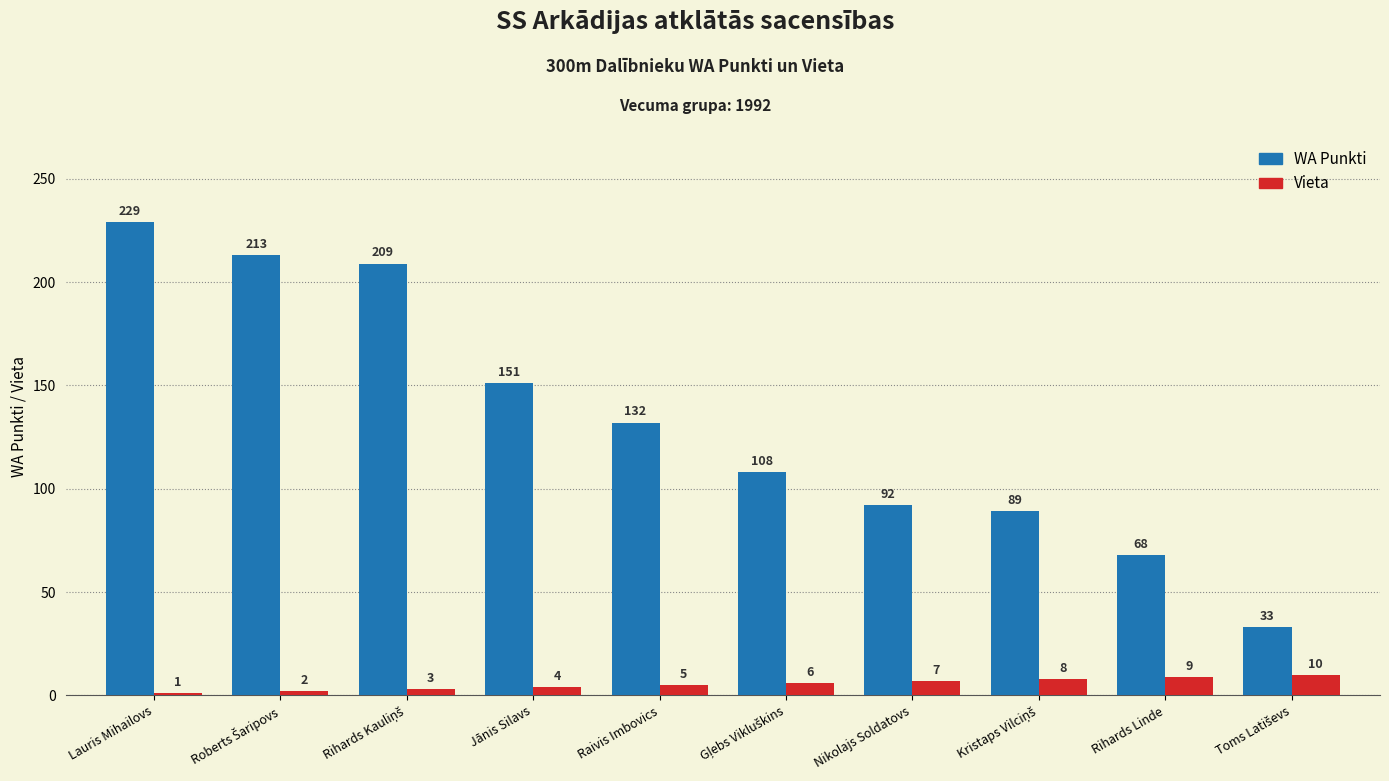

Are the bars grouped side by side (vs. stacked)?

Yes